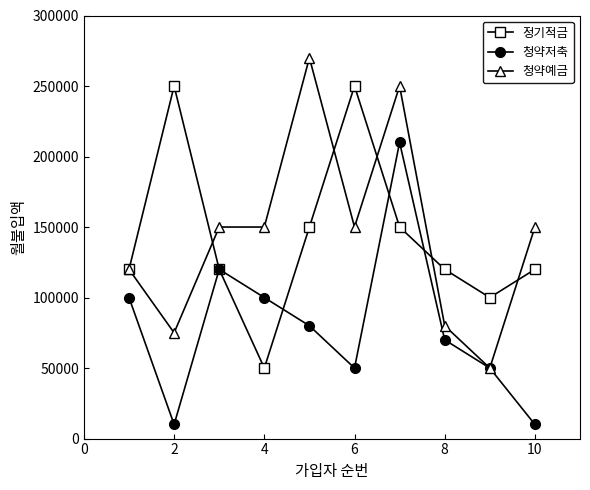

Which series has the largest range (max minus min)?

청약예금